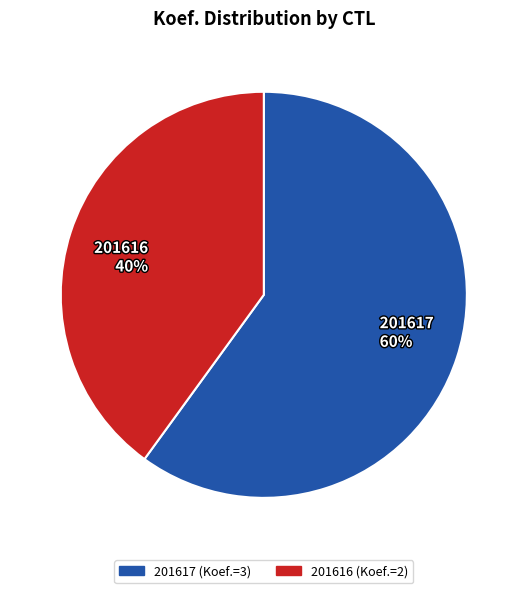

Approximately how many times larger is the value at 201617 60% compared to 201616 40%?

1.5